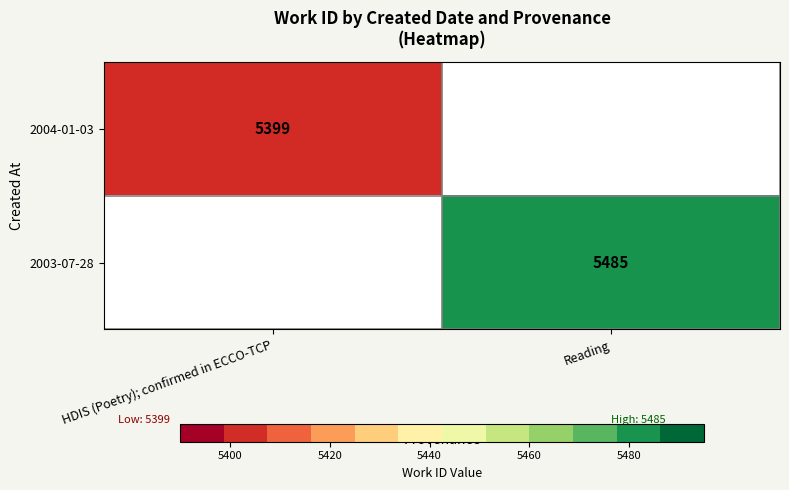

Which label corresponds to the largest value in the chart?

Reading